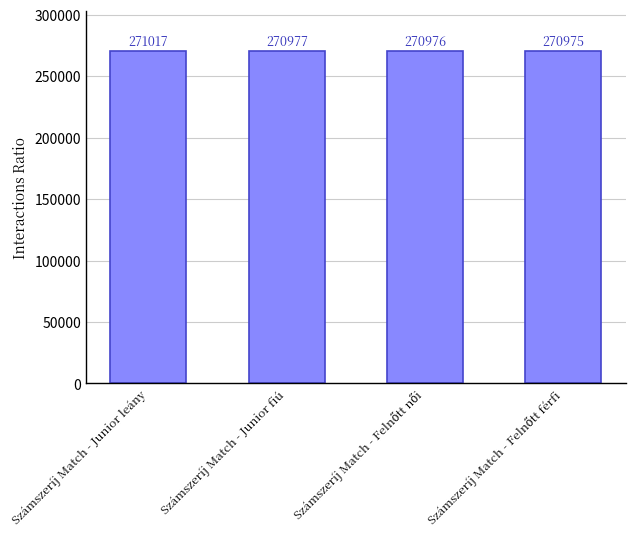

Reading right to left, list all the values displayed in this chart.

270975	270976	270977	271017